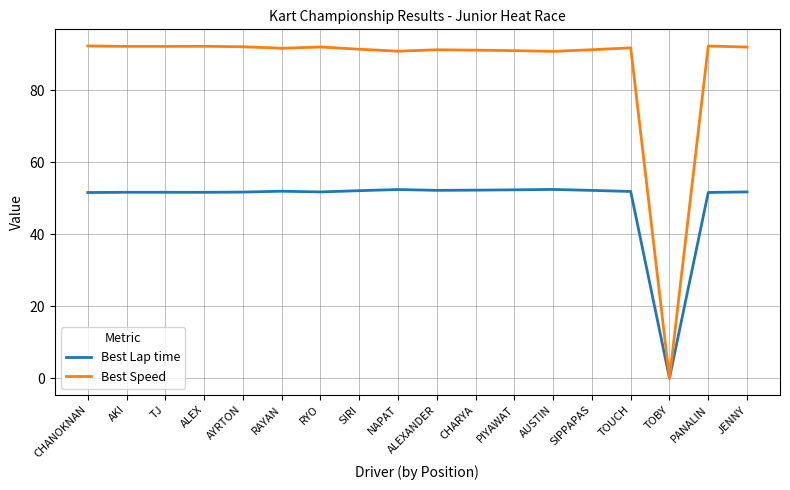

List the series in order of their overall mean, highest first.

Best Speed, Best Lap time